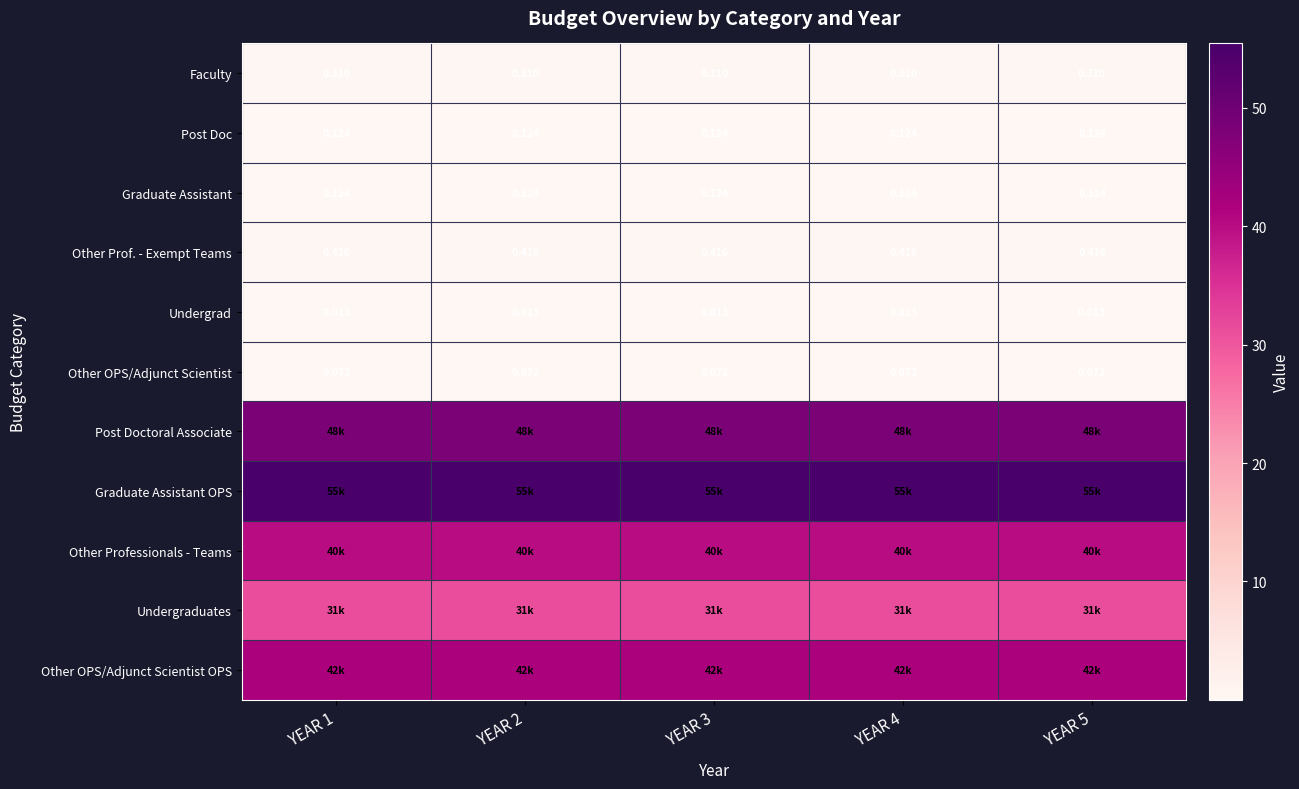

Is the value of Faculty at YEAR 1 greater than the value of Post Doc at YEAR 1?

Yes